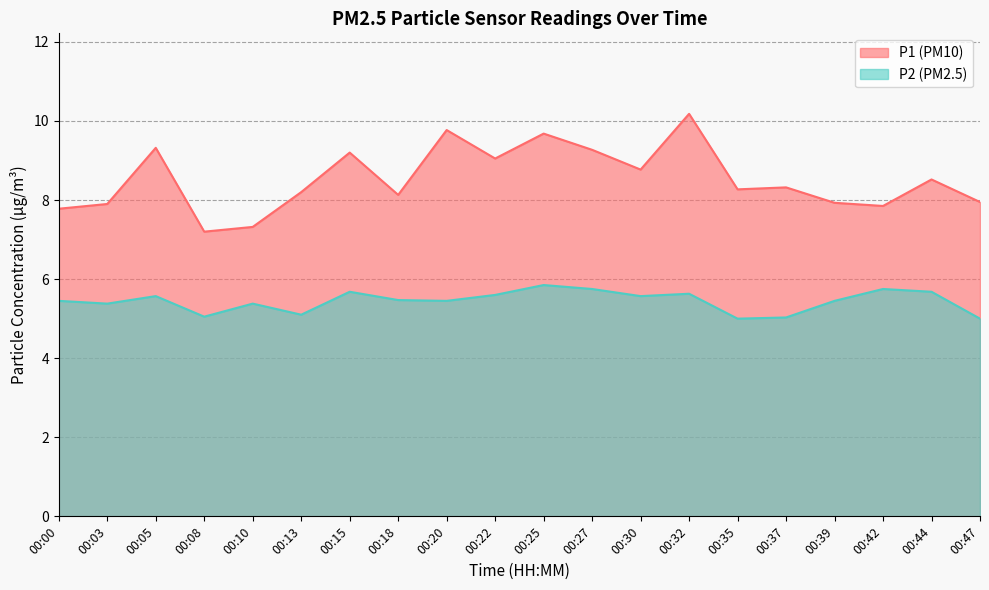

The value of P2 at 00:05 is 5.6. True or false?

True